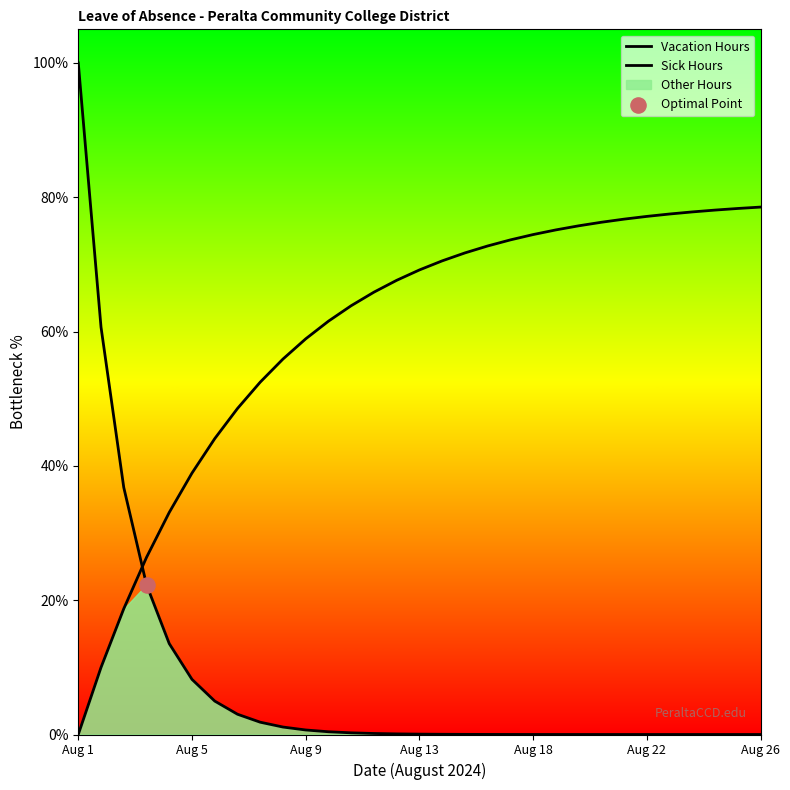

Which series has the widest spread of Y values?

Vacation Hours